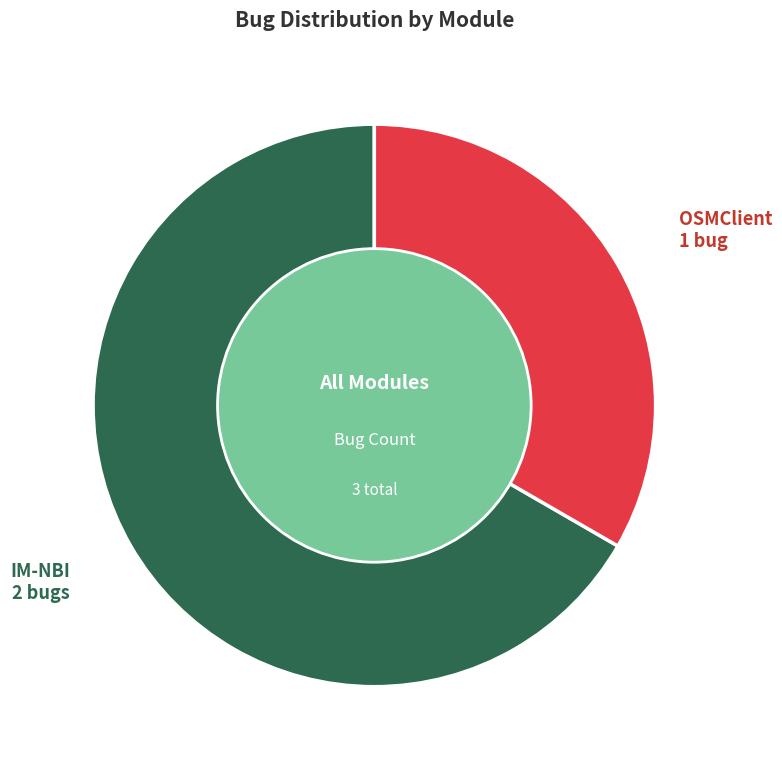

Is it true that OSMClient is 33% of the pie?

True